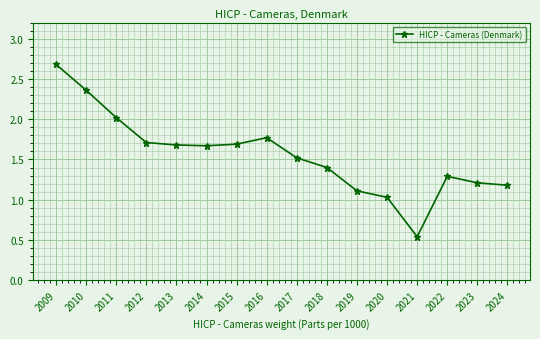

Is it true that the value at 2019 is 1.5?

False